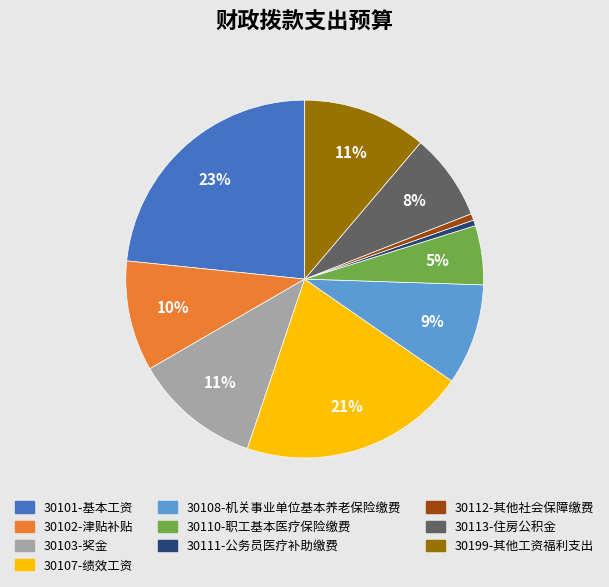

Is the sum of 30107-绩效工资 and 30108-机关事业单位基本养老保险缴费 greater than half?

No